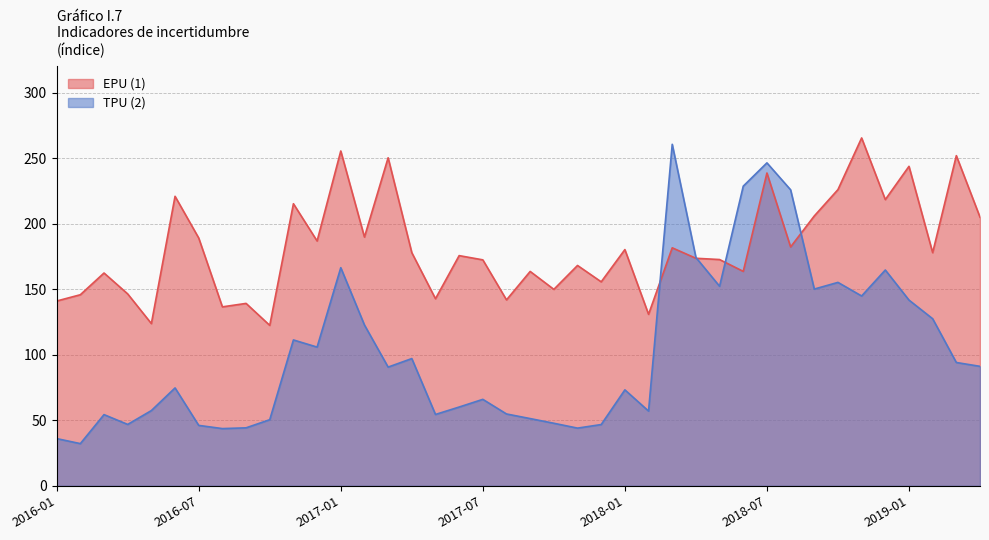

Where does the EPU (1) series first go above 177?

2016-06